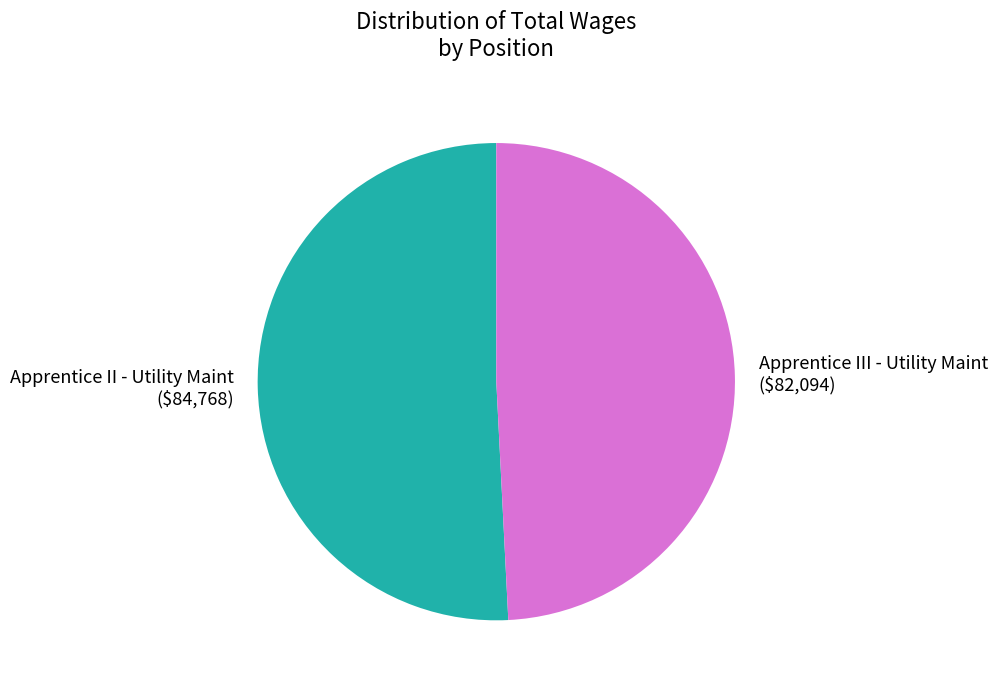

Does Apprentice II - Utility Maint ($84,768) account for over 50% of the chart?

Yes